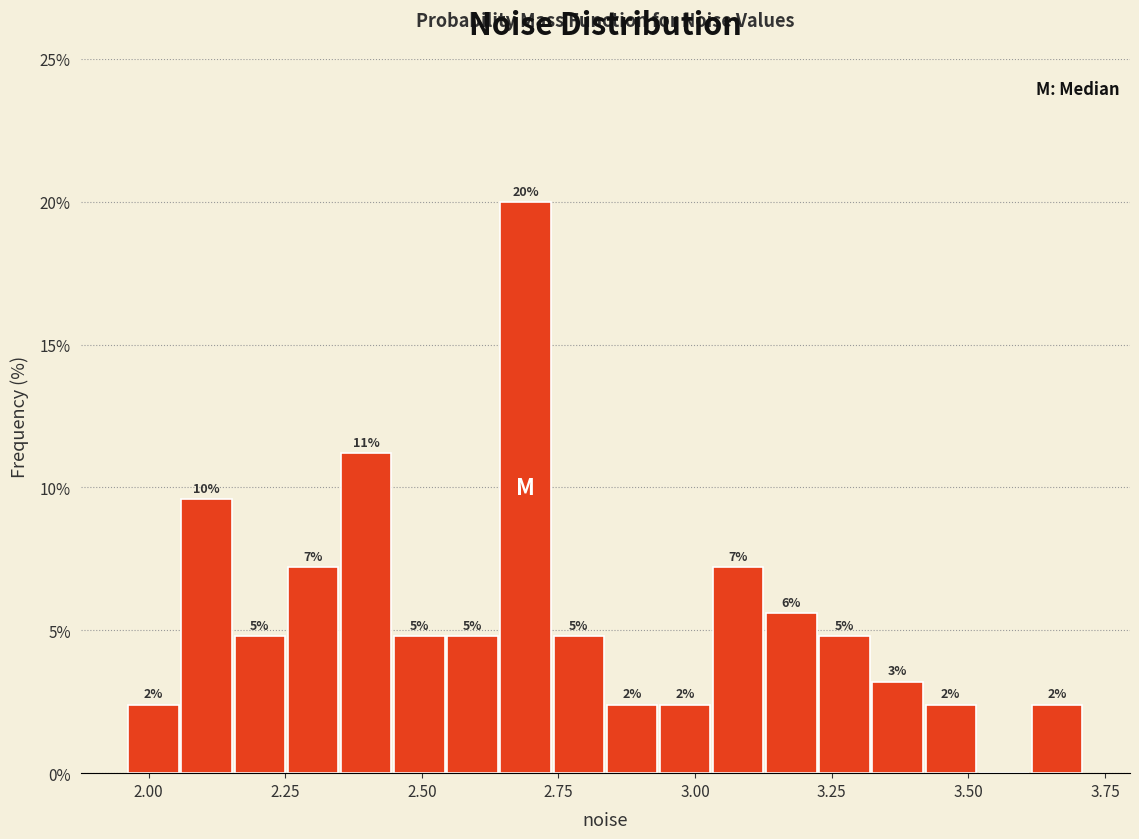

Read against the x-axis, roughly where is the centre of the tallest bar?

2.70